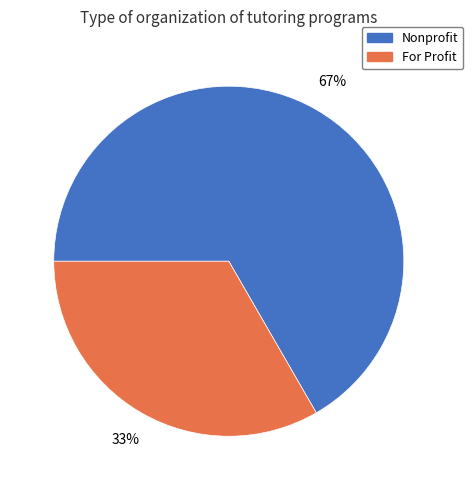

Do Nonprofit and For Profit together represent more than half of the pie?

Yes